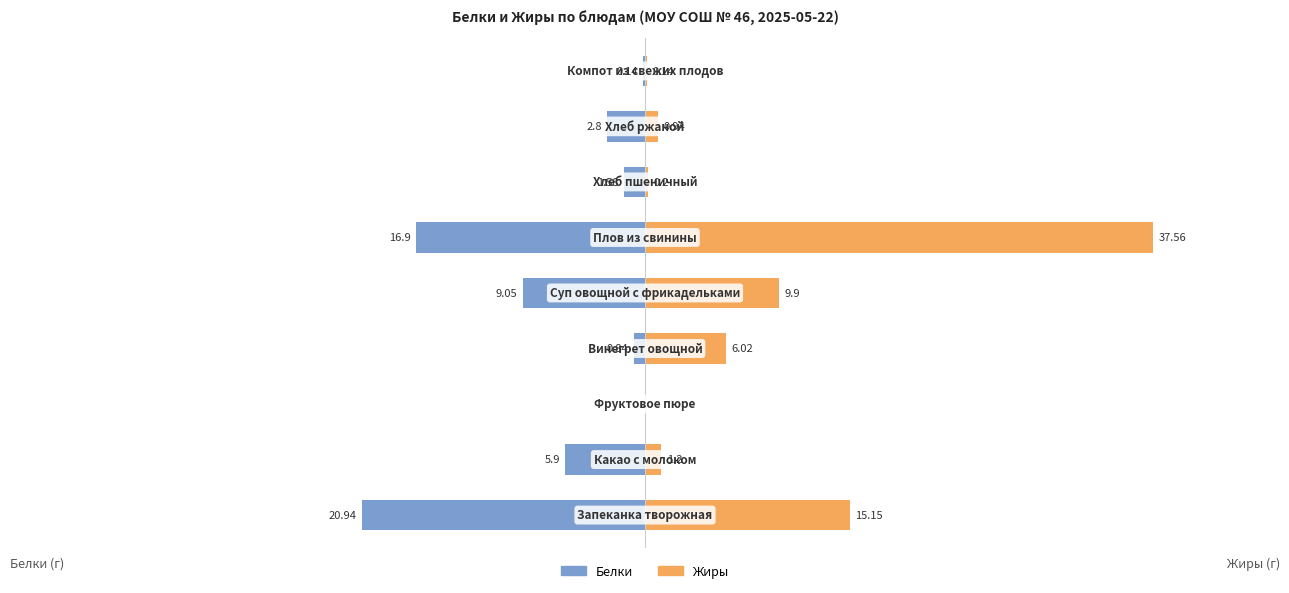

Read the Белки value at 7.

-2.8